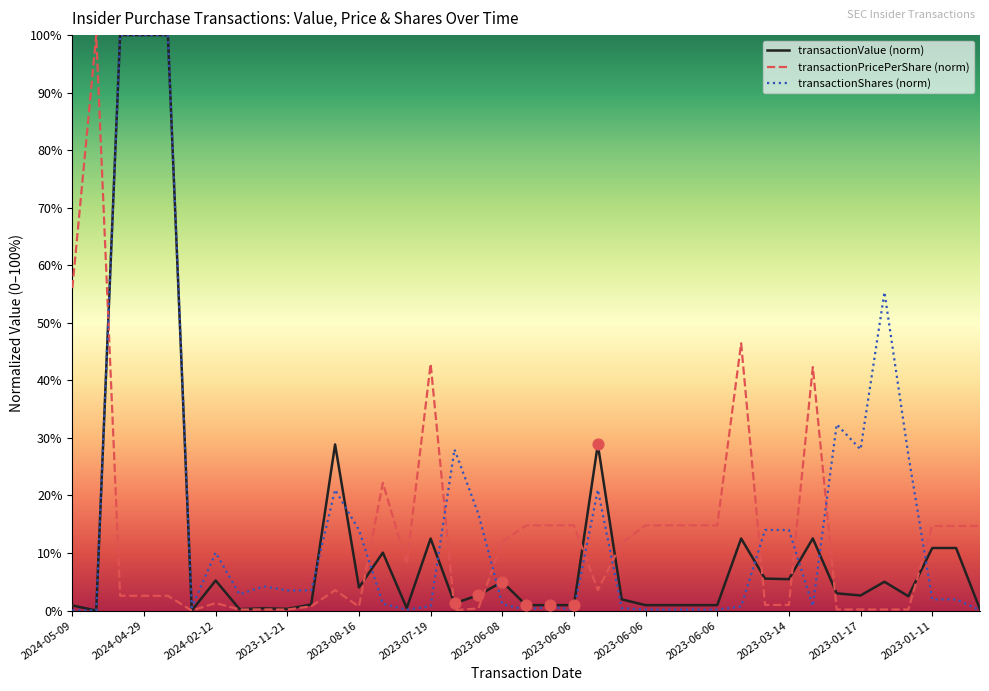

What is the maximum value shown in the chart?

100.0